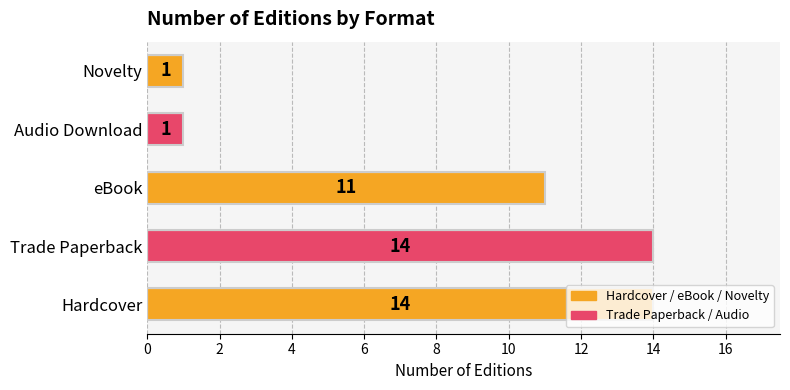

Count the values in the range 1 to 14.

5